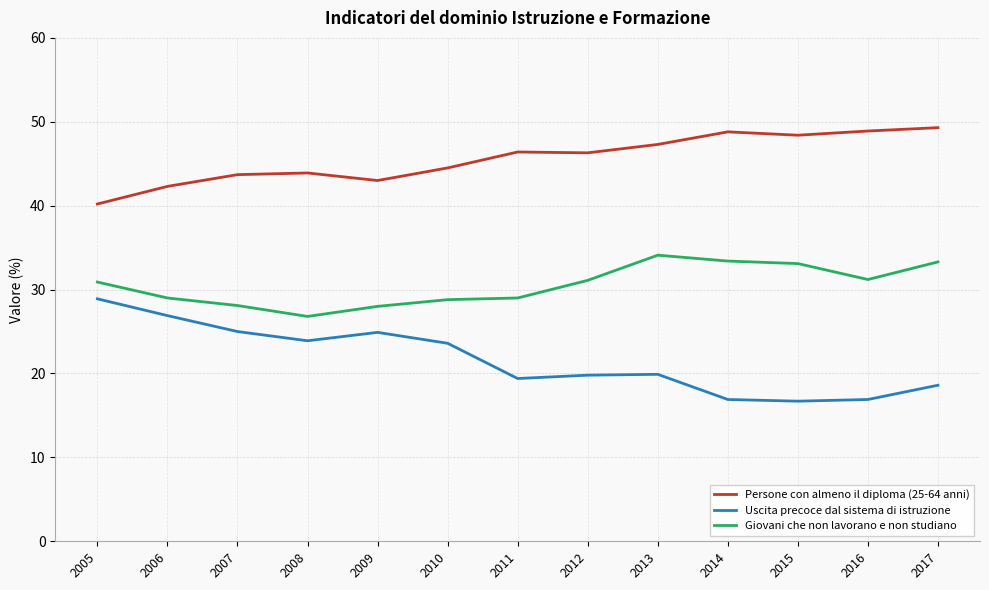

What is the lowest value of the Persone con almeno il diploma (25-64 anni) series?

40.2